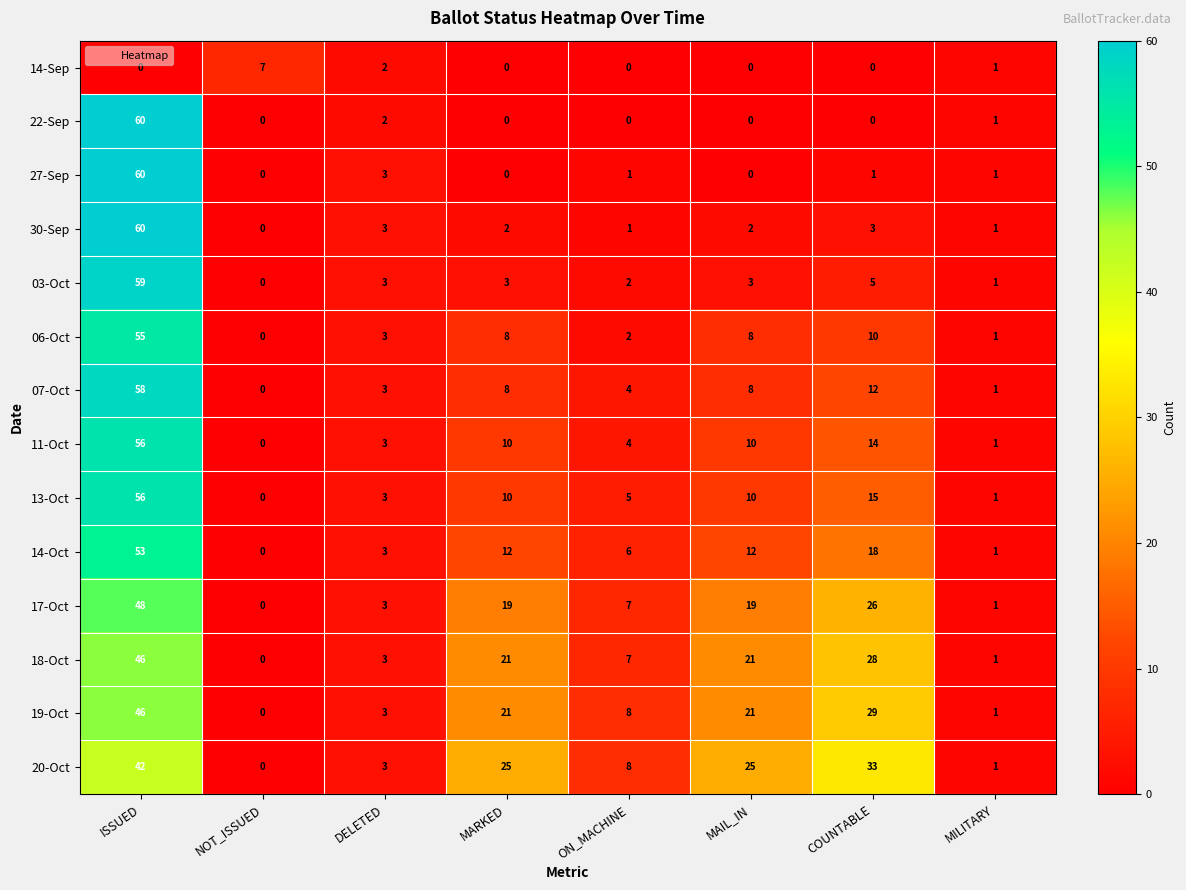

Is the value of 11-Oct at ON_MACHINE greater than the value of 17-Oct at MARKED?

No